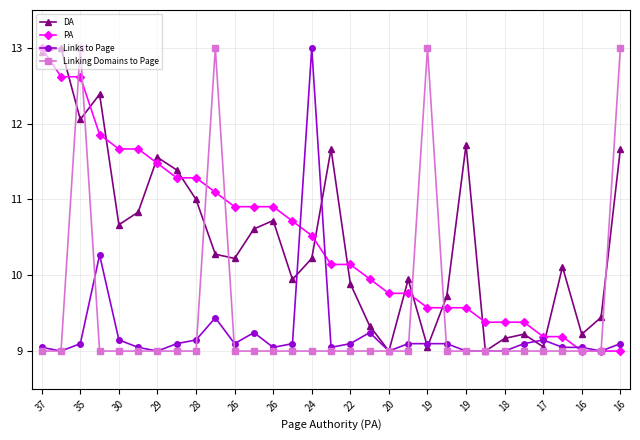

True or false: Links to Page and DA intersect in this chart.

True